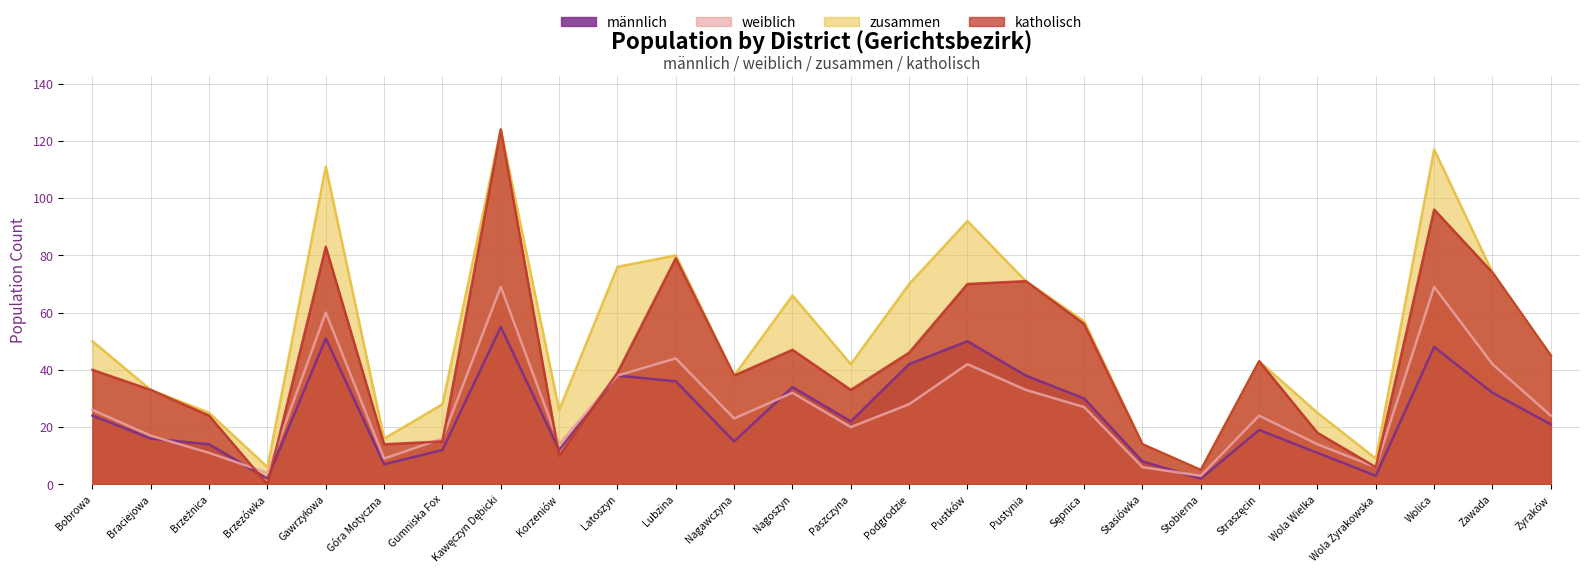

Reading left to right, transcribe all the data shown in this chart.

männlich: 24	16	14	2	51	7	12	55	12	38	36	15	34	22	42	50	38	30	8	2	19	11	3	48	32	21
weiblich: 26	17	11	4	60	9	16	69	14	38	44	23	32	20	28	42	33	27	6	3	24	14	6	69	42	24
zusammen: 50	33	25	6	111	16	28	124	26	76	80	38	66	42	70	92	71	57	14	5	43	25	9	117	74	45
katholisch: 40	33	24	0	83	14	15	124	10	39	79	38	47	33	46	70	71	56	14	5	43	18	6	96	74	45